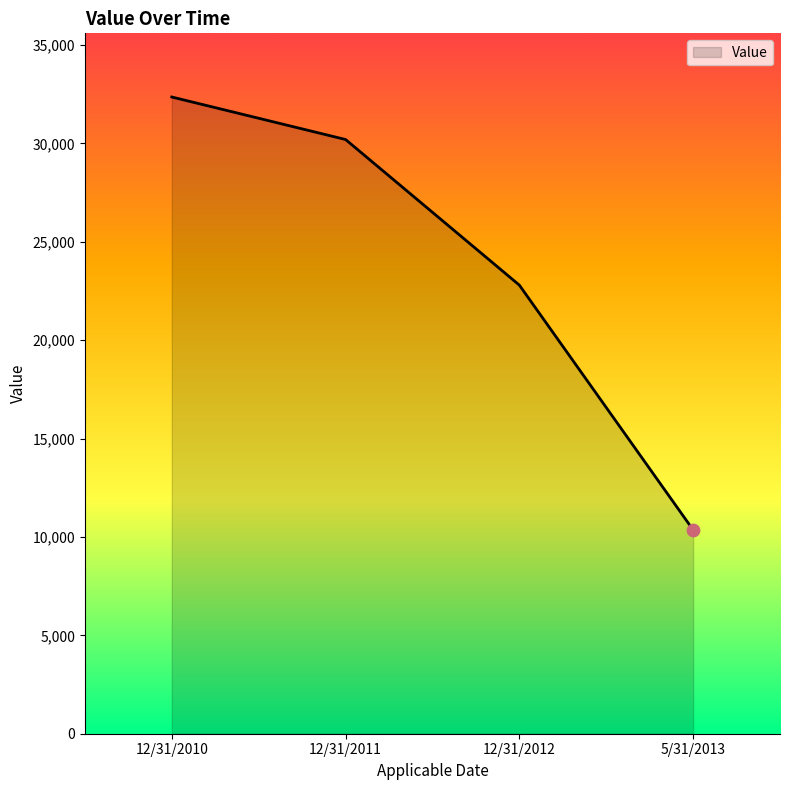

What is the ratio of the value at 12/31/2012 to the value at 5/31/2013?

2.2